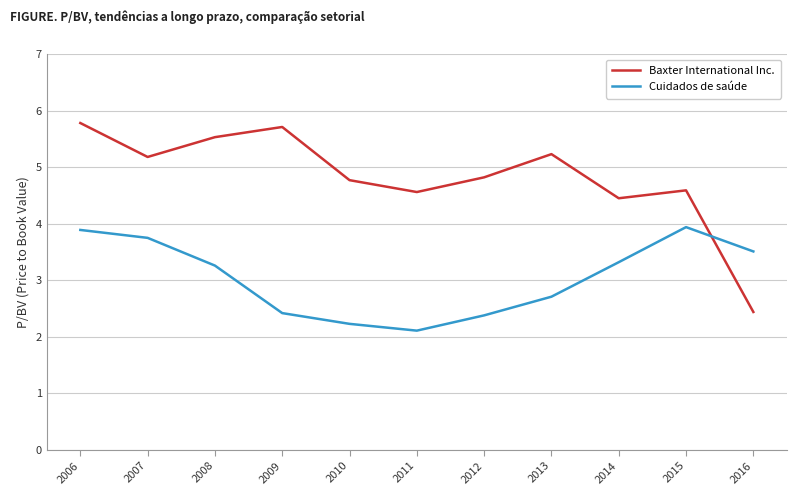

What is the smallest value displayed?

2.1